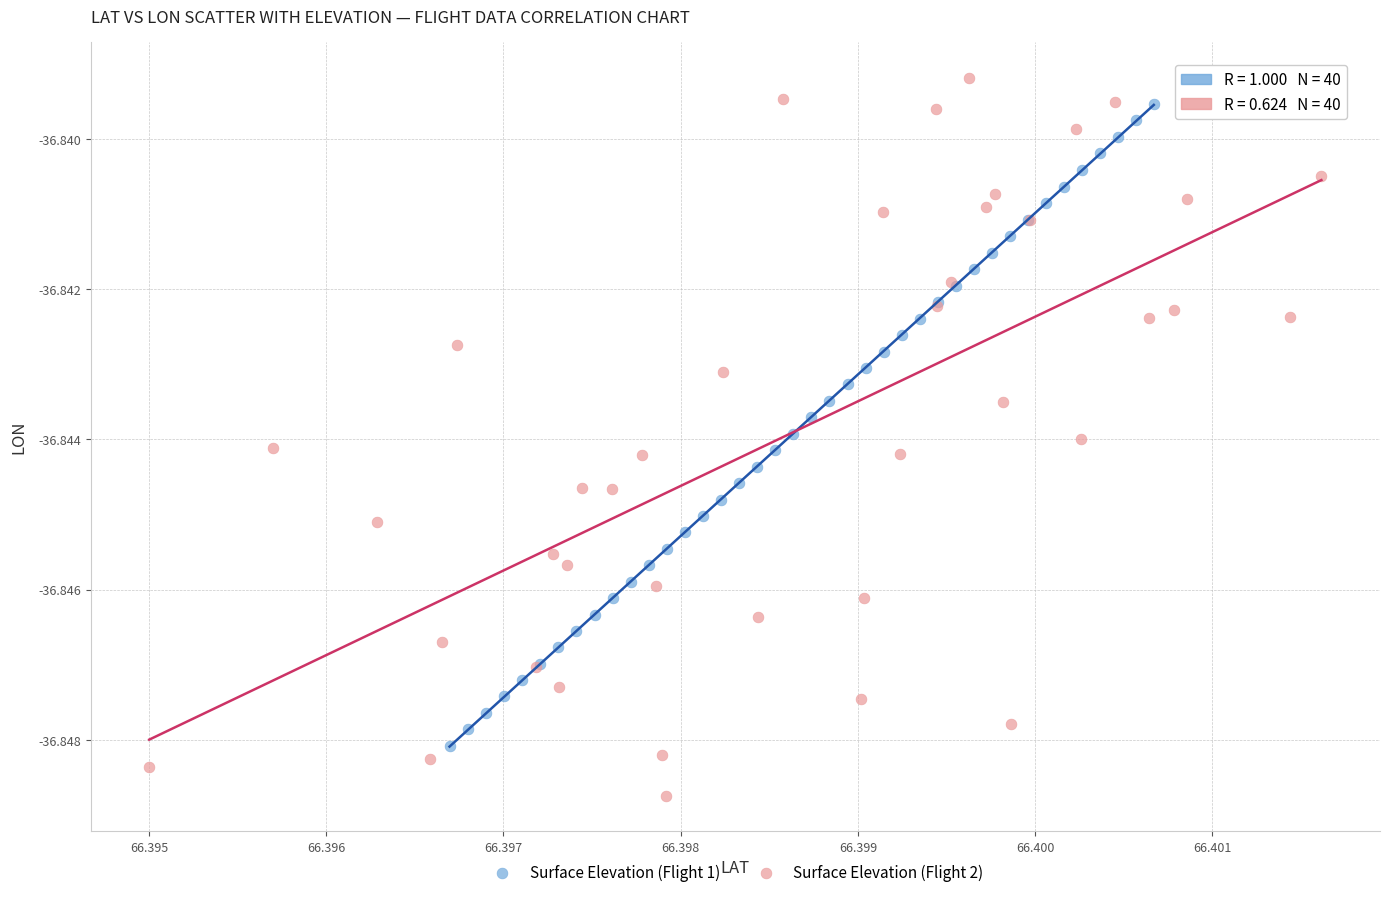

Which series reaches the minimum Y coordinate?

Surface Elevation (Flight 2)